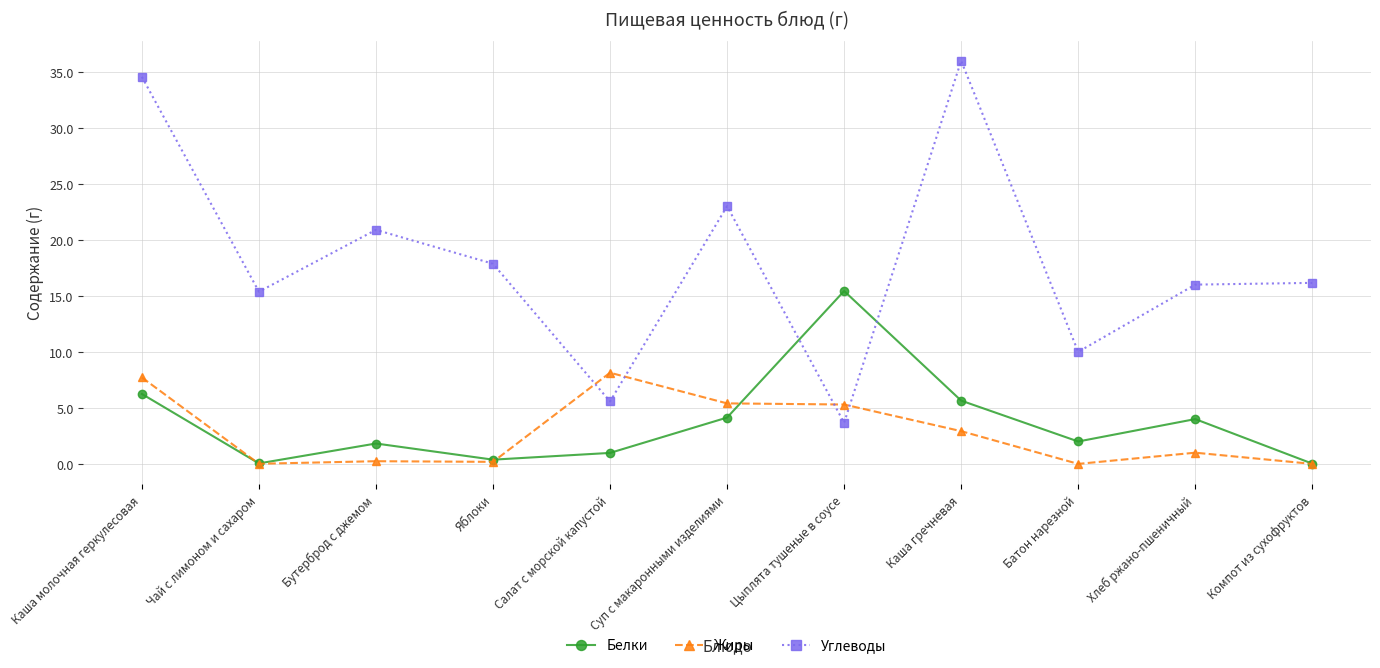

Between which two adjacent categories do Углеводы and Белки first intersect?

Суп с макаронными изделиями and Цыплята тушеные в соусе